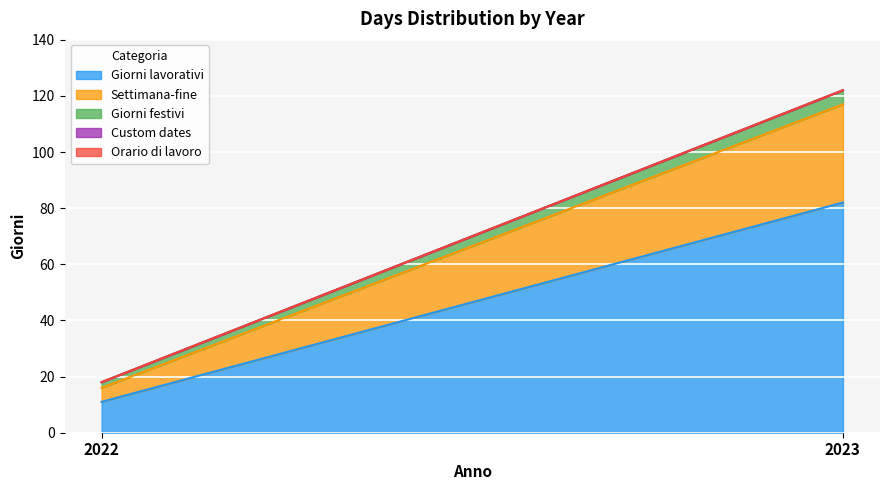

List the labels in order of Orario di lavoro value, largest first.

2022, 2023